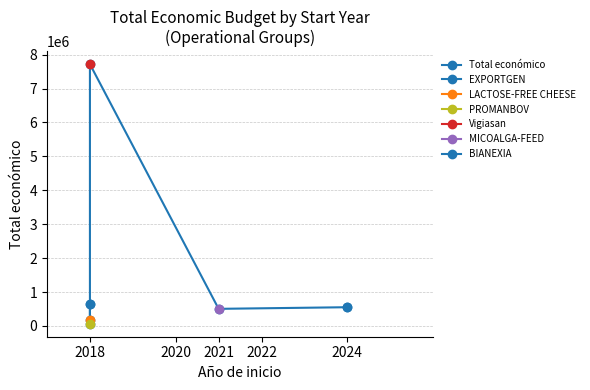

How many interior local valleys (lower than both neighbors) does the data have?

2